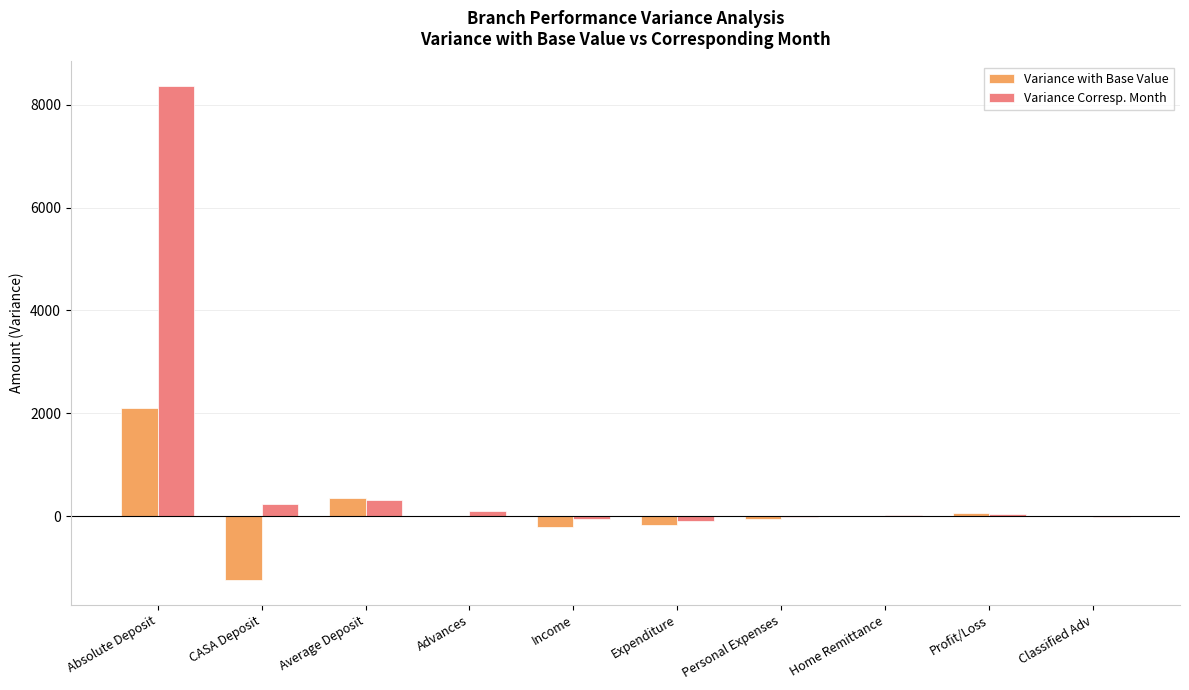

What is the maximum value for Variance Corresp. Month?

8359.9